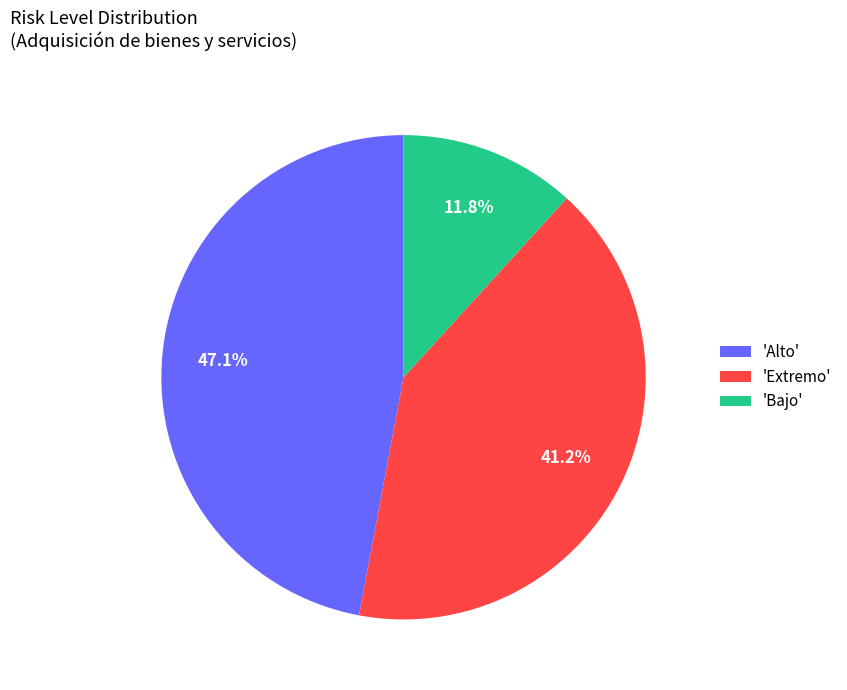

Do 'Extremo' and 'Bajo' together represent more than half of the pie?

Yes